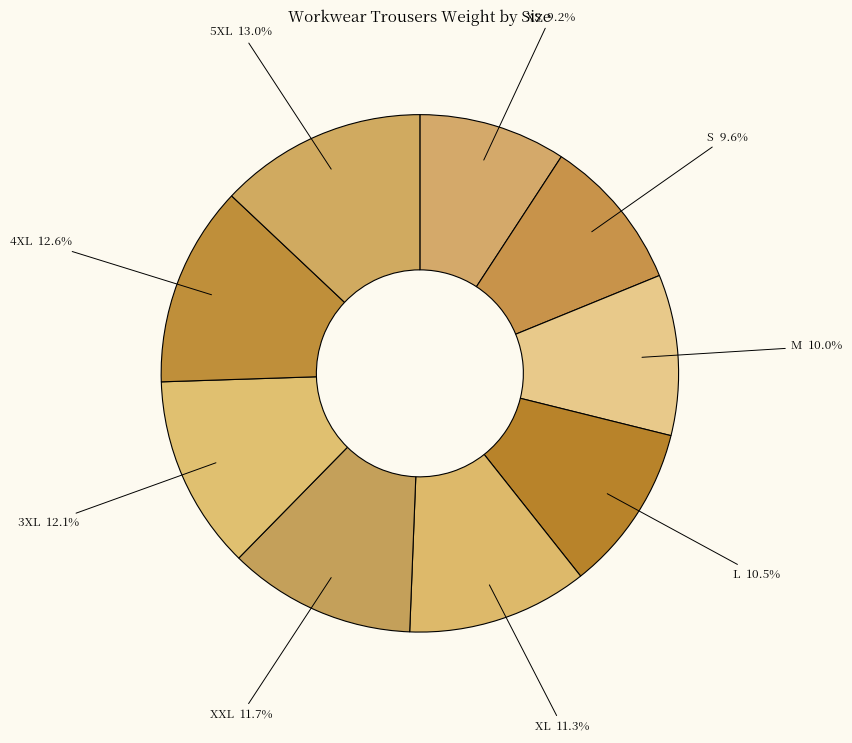

How many slices are in this pie chart?

9